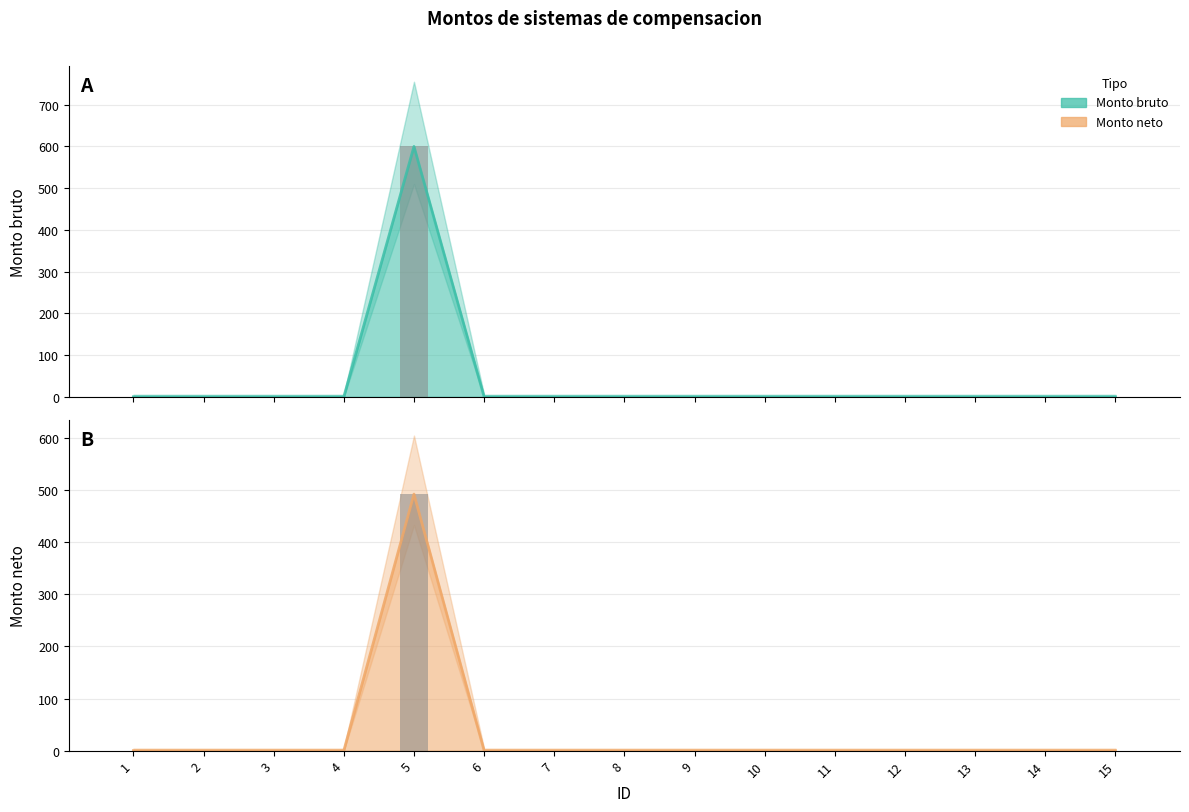

List the series in order of their overall mean, lowest first.

Monto neto, Monto bruto